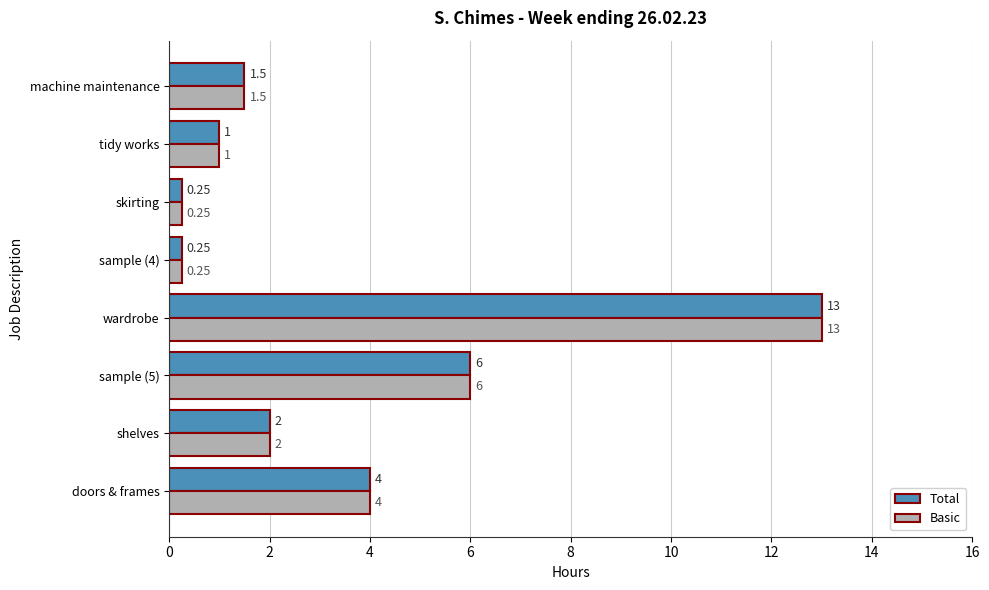

How many series are shown in this chart?

2